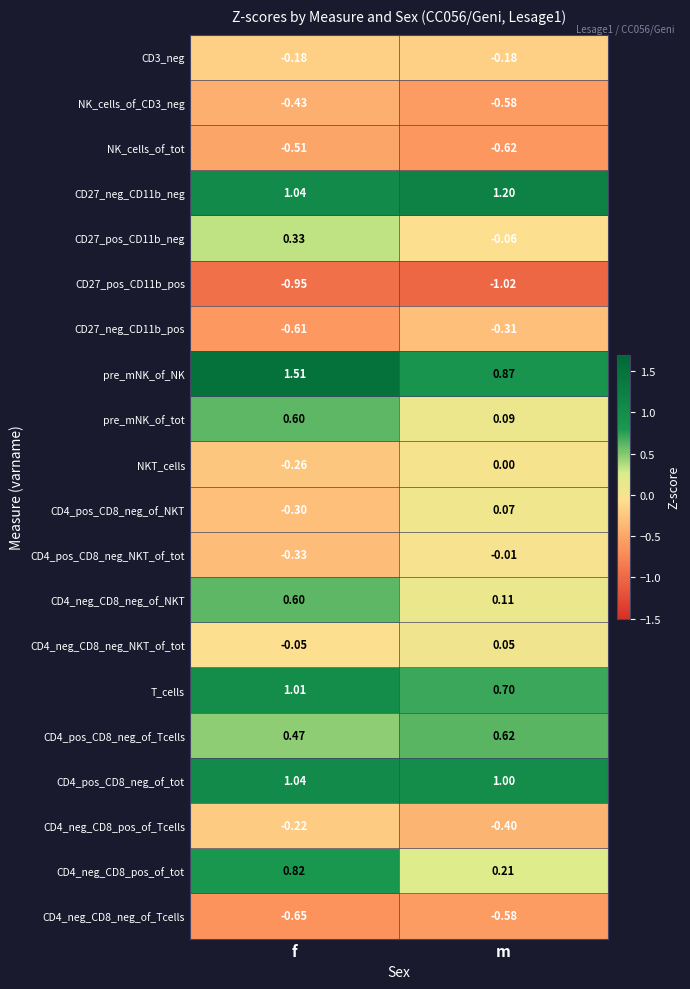

Which series has the largest range (max minus min)?

pre_mNK_of_NK